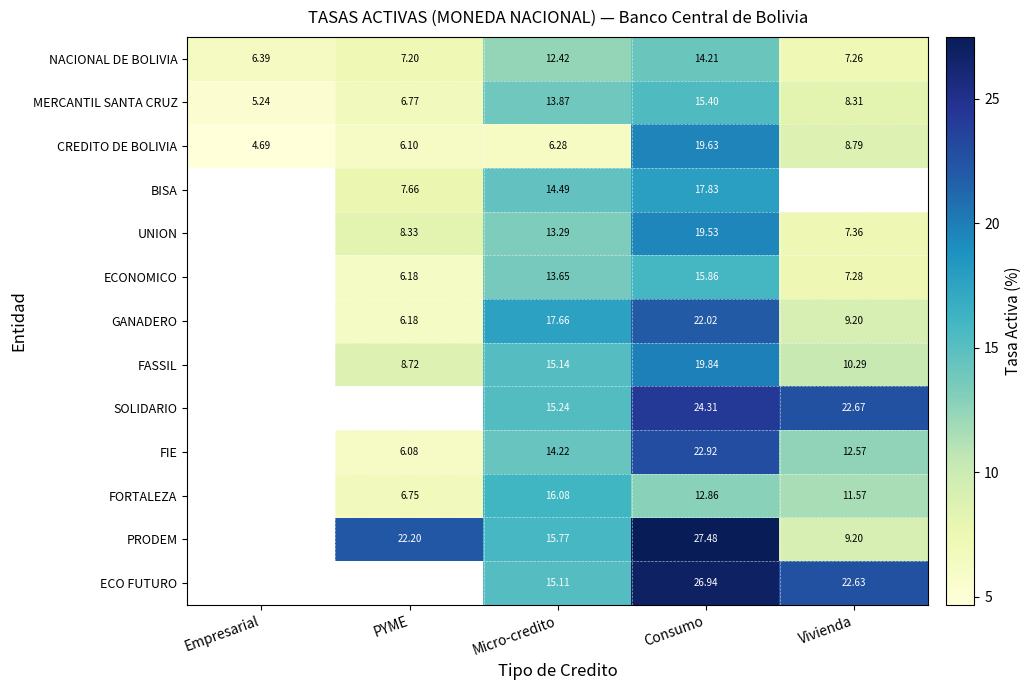

Where does the NACIONAL DE BOLIVIA series first go above 7?

PYME